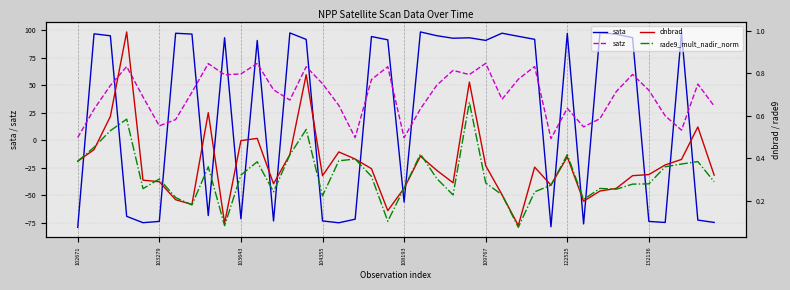

True or false: sata and satz cross at least once.

True